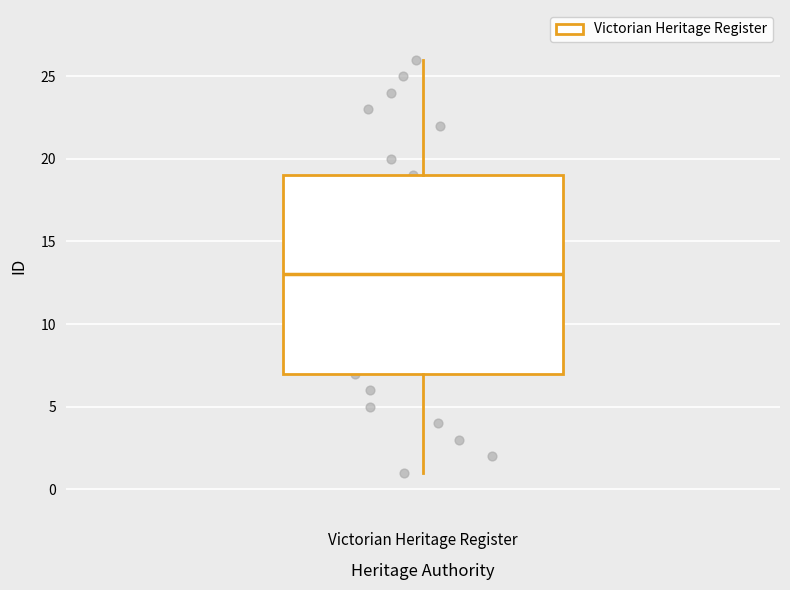

Read this box plot against the y-axis: the position of the median line, the range covered by the box, and the ends of both whiskers. The values are not printed on the chart, so give them approximately, as read against the axis.

median 13, box 7 to 19, whiskers 1 to 26